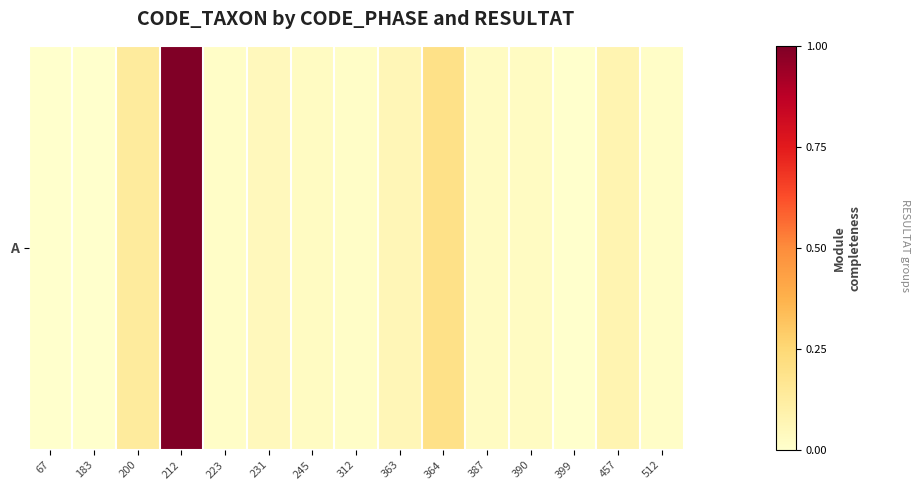

Rank the categories by value from lowest to highest.

67, 183, 399, 223, 312, 512, 245, 387, 390, 231, 363, 457, 200, 364, 212